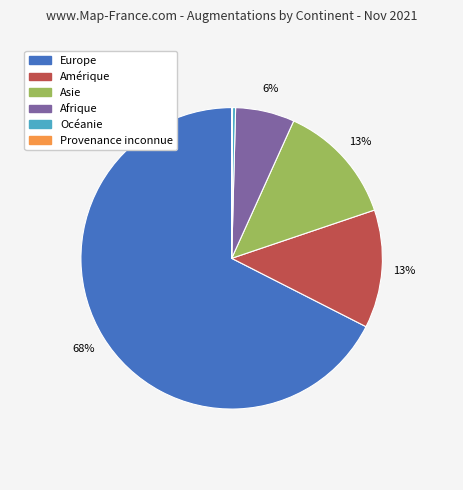

To the nearest percent, what percentage of the pie is Amérique?

13%